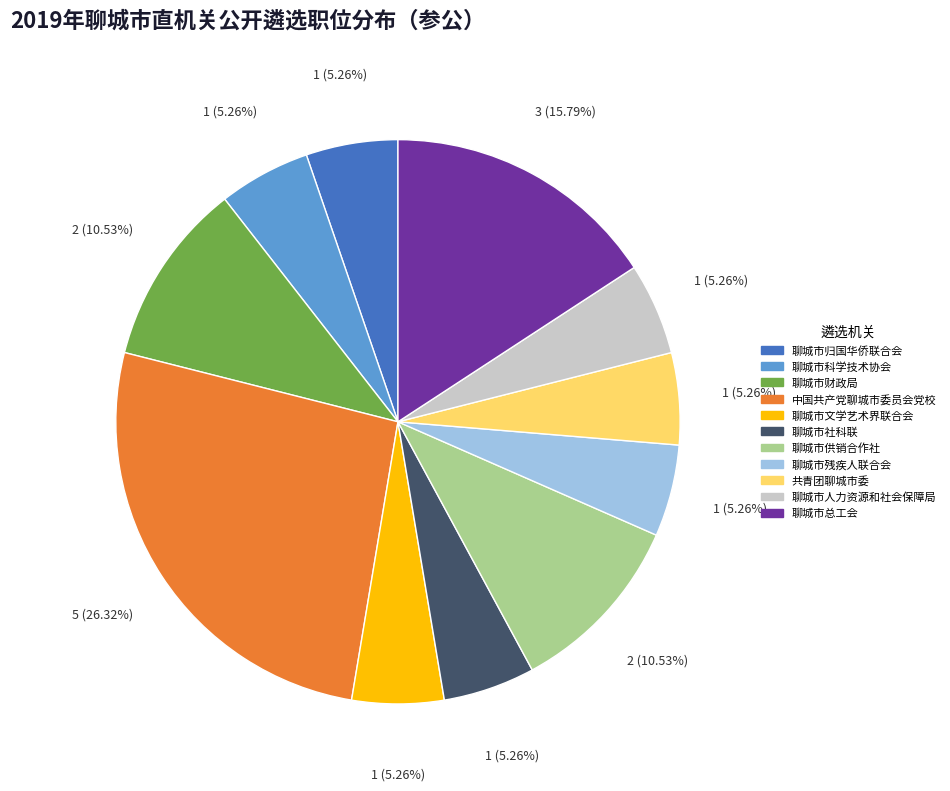

What is the ratio of the value at 聊城市供销合作社 to the value at 聊城市归国华侨联合会?

2.0